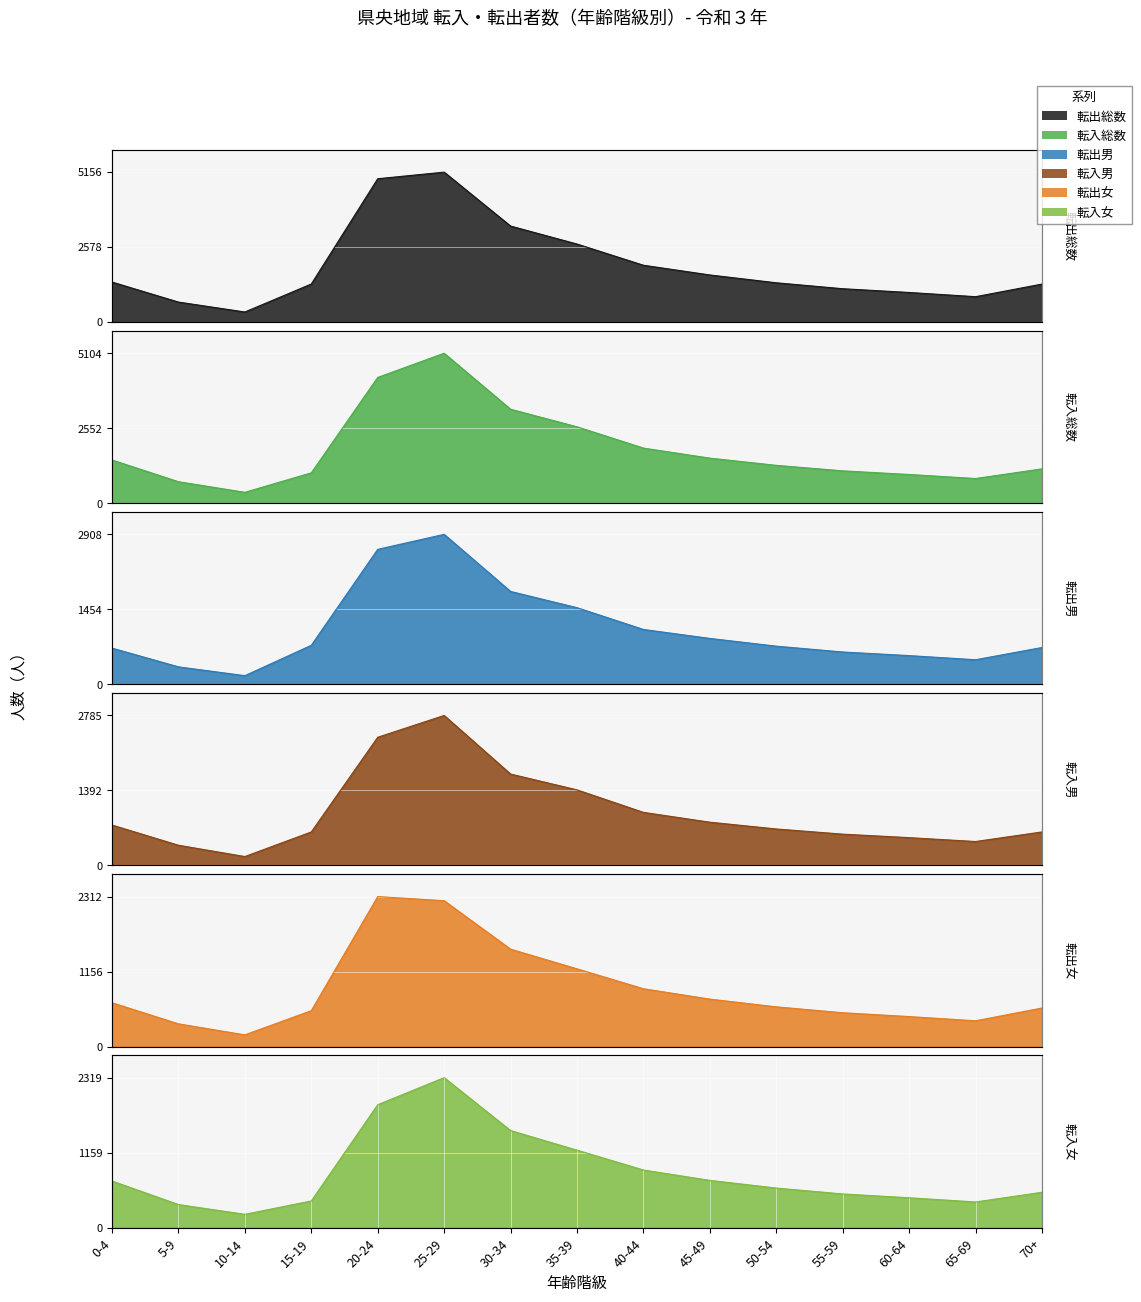

In 転入総数, how many points are lower than both neighbors (excluding endpoints)?

2